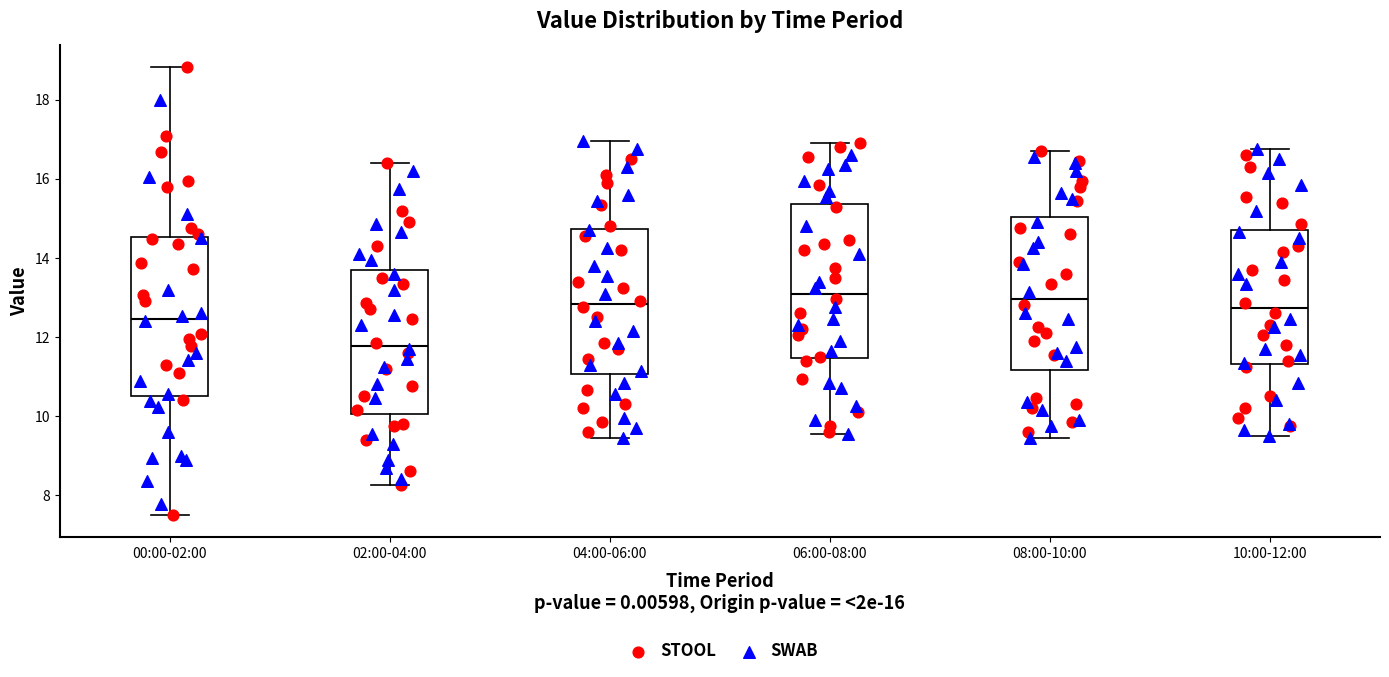

Where is the upper edge of the box for 04:00-06:00 on the y-axis? The values are not printed on the chart, so give them approximately, as read against the axis.

14.8